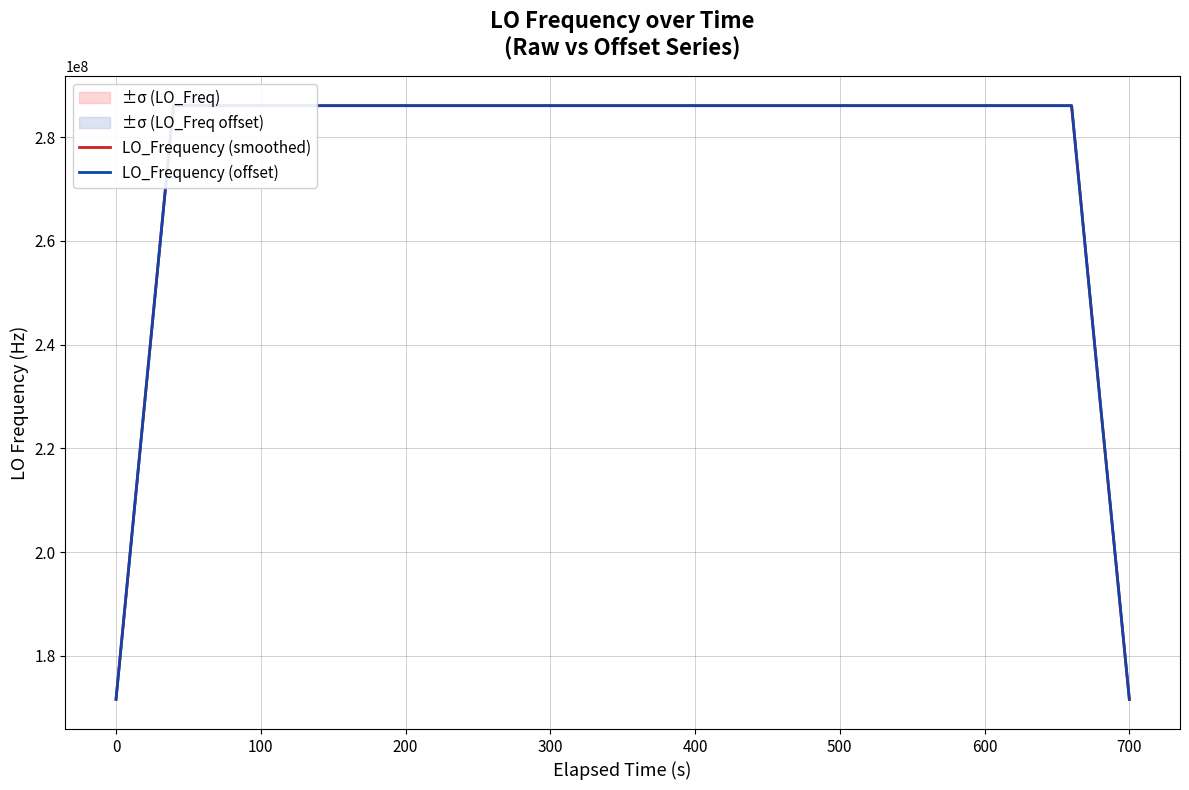

What is the lowest value of the LO_Frequency (smoothed) series?

171628199.6